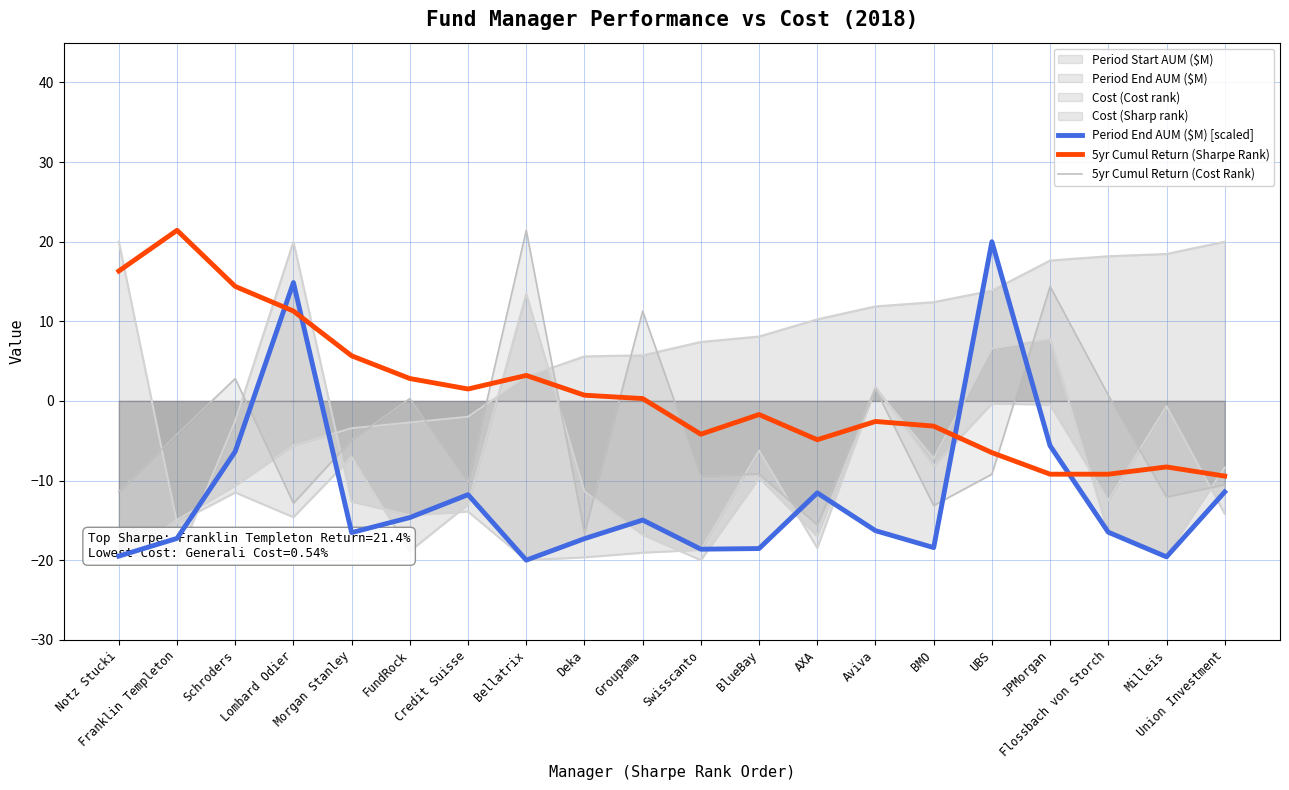

How many negative values does the Period End AUM ($M) [scaled] series have?

18